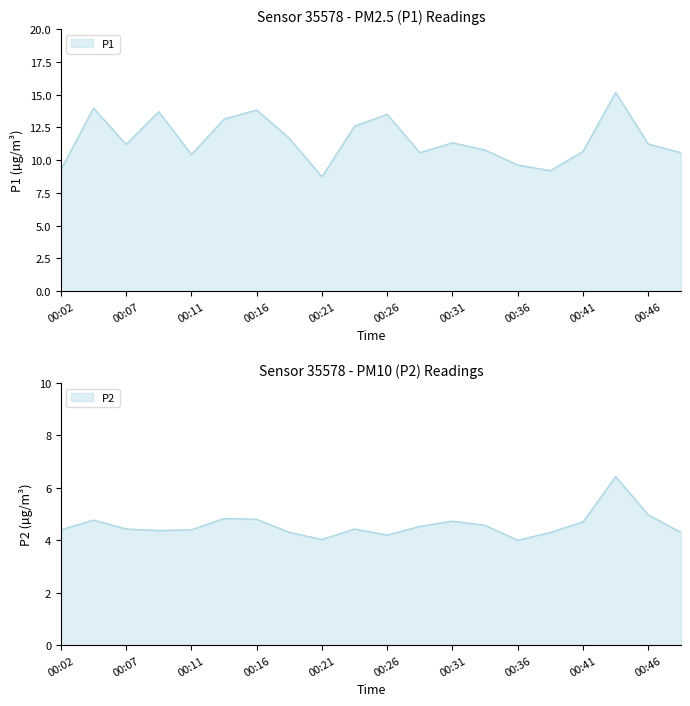

How many series are shown in this chart?

2